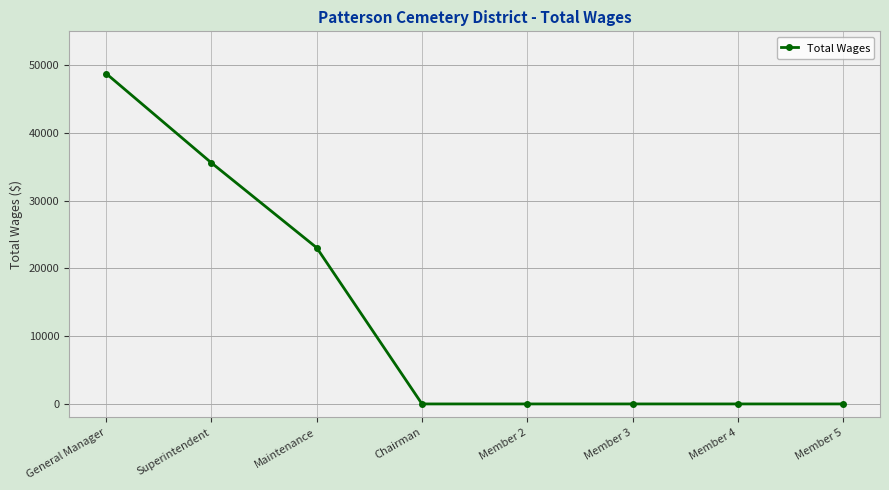

Reading right to left, what are all the values shown in this chart?

Member 5=0	Member 4=0	Member 3=0	Member 2=0	Chairman=0	Maintenance=23056	Superintendent=35585	General Manager=48769